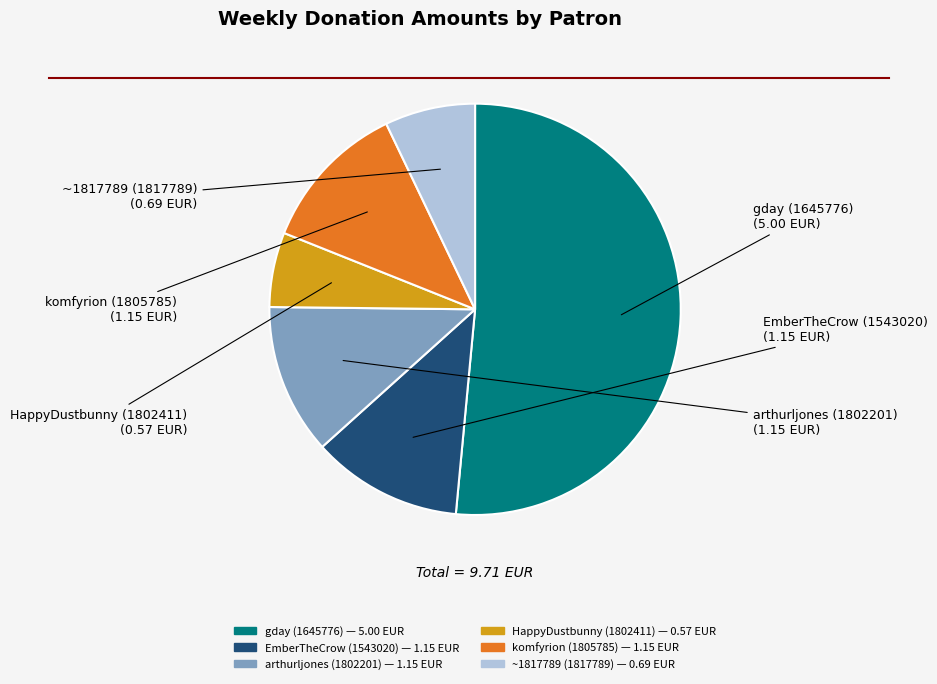

Does gday (1645776) represent more than half of the total?

Yes